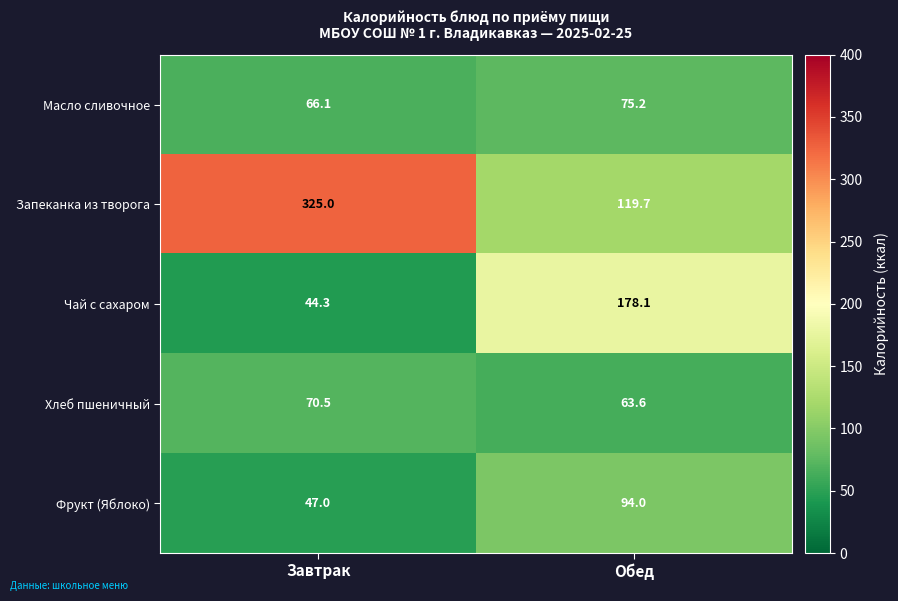

What is the total value across all series at Завтрак?

552.9